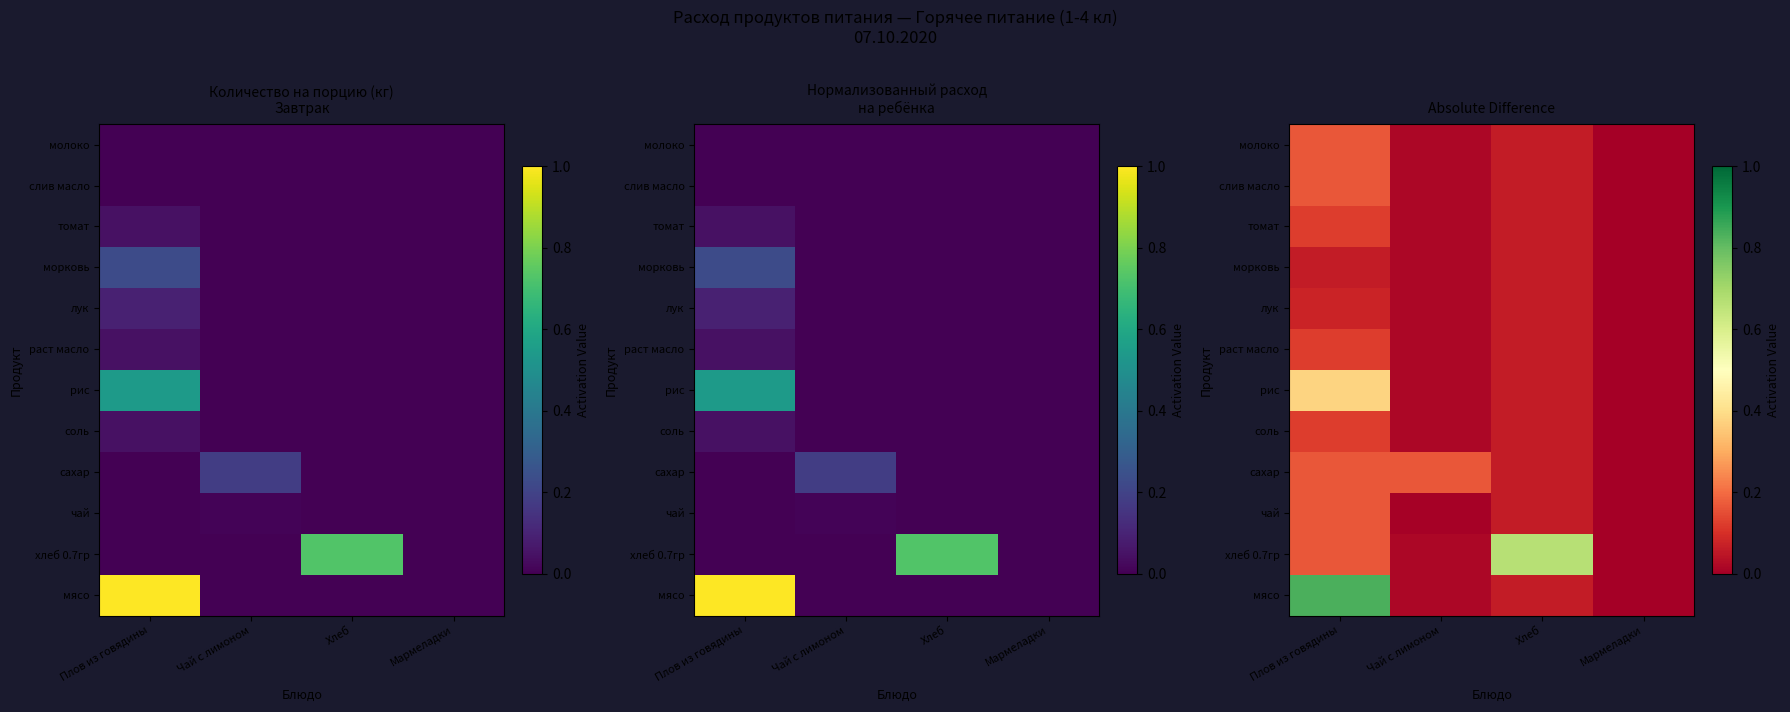

Is it true that мясо equals 0.5 at Мармеладки?

False